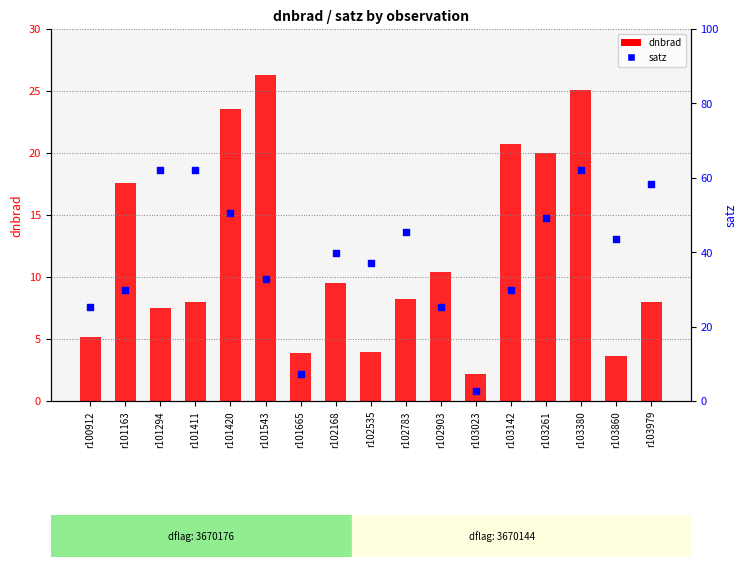

Is the value of satz at r101420 greater than the value of dnbrad at r103860?

Yes